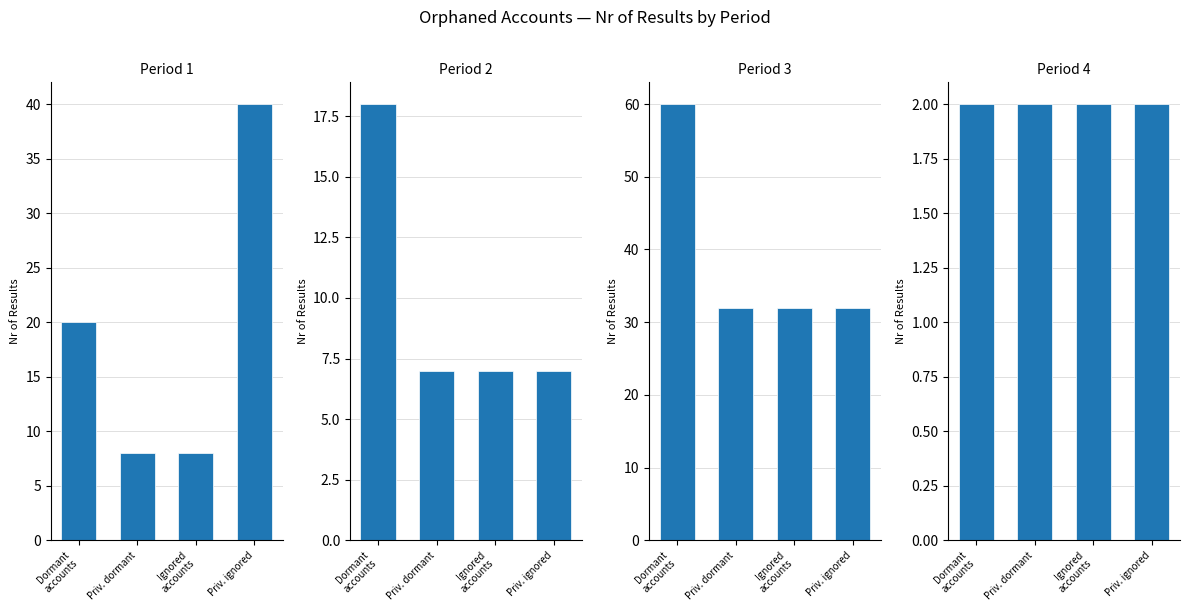

What are all the series names shown in the legend?

Period 1, Period 2, Period 3, Period 4